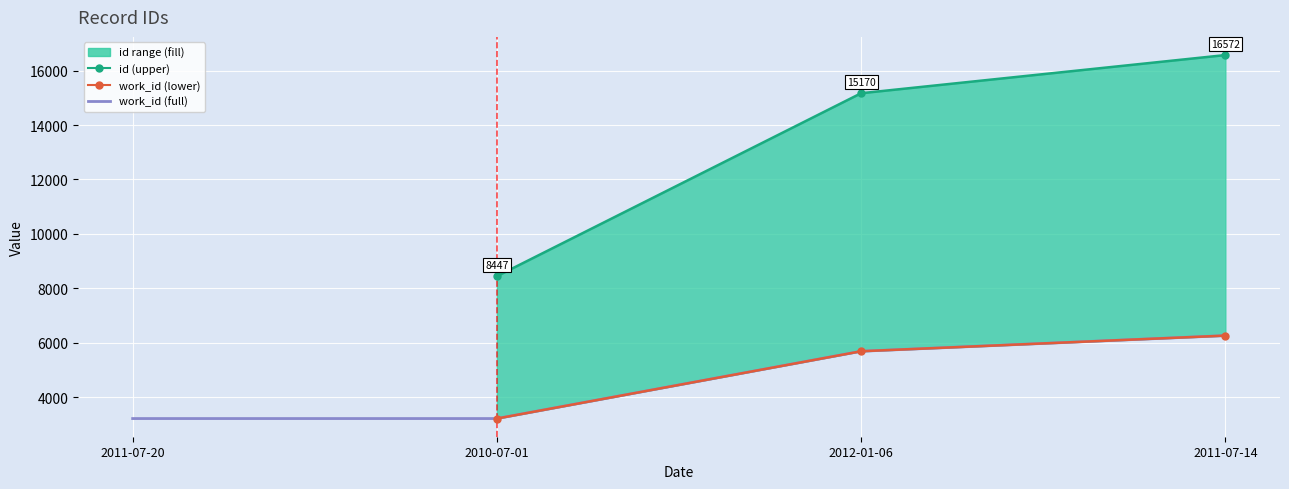

List the labels in order of value, largest first.

2011-07-14, 2012-01-06, 2011-07-20, 2010-07-01